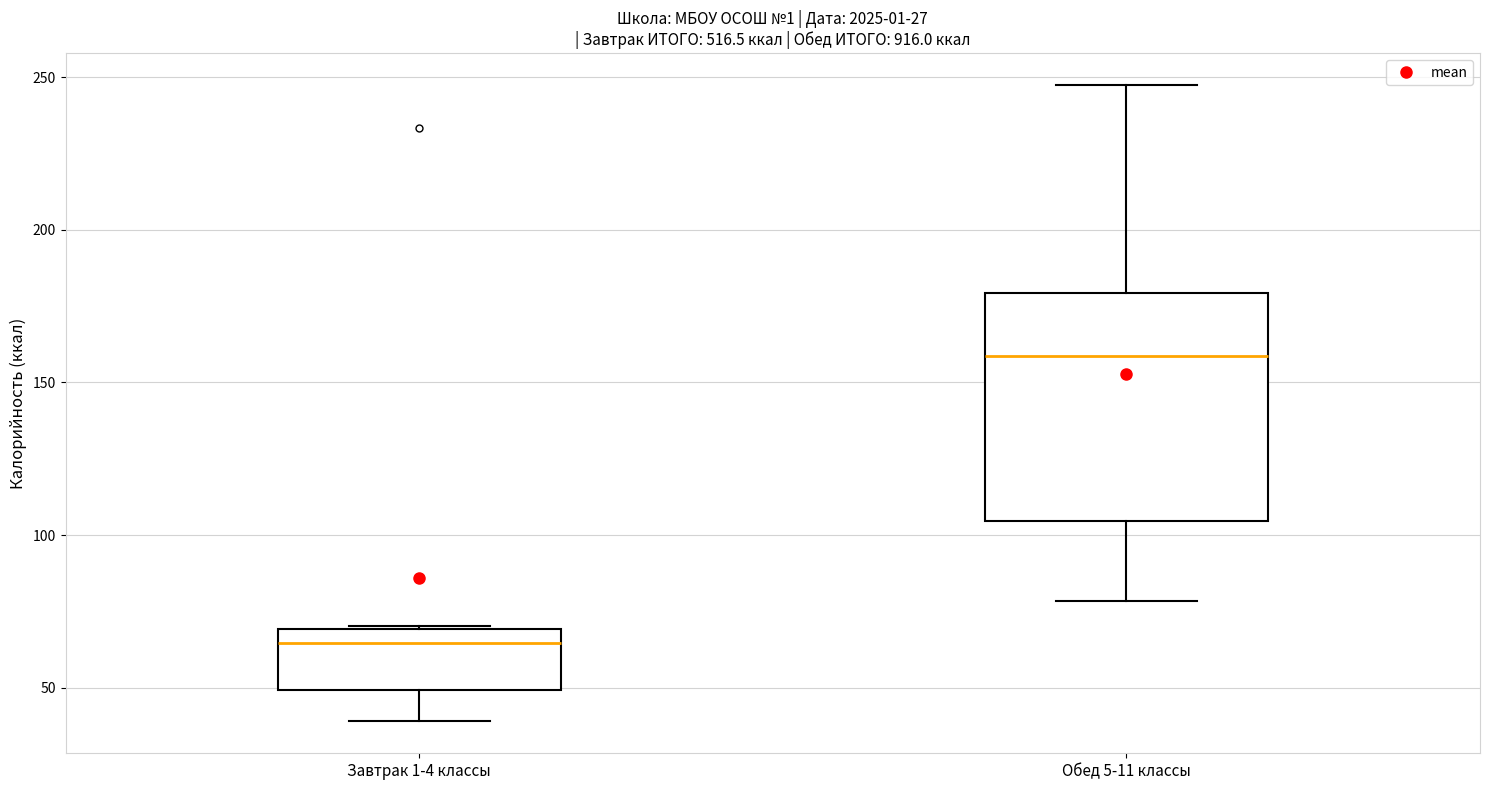

Reading left to right, read every box against the y-axis: the position of its median line, the range the box covers, and the ends of its whiskers. The values are not printed on the chart, so give them approximately, as read against the axis.

Завтрак 1-4 классы: median 65, box 50 to 70, whiskers 40 to 70
Обед 5-11 классы: median 160, box 105 to 180, whiskers 80 to 245